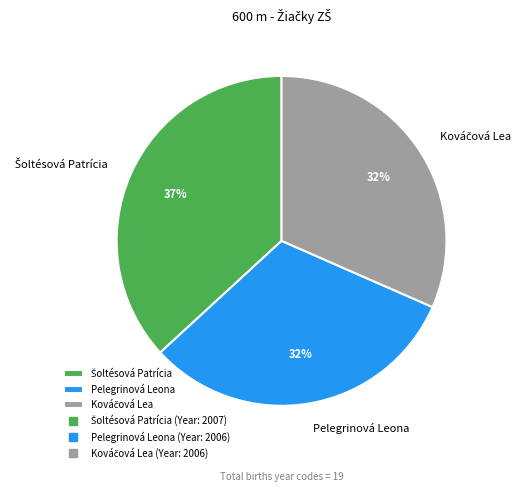

How many slices are in this pie chart?

3